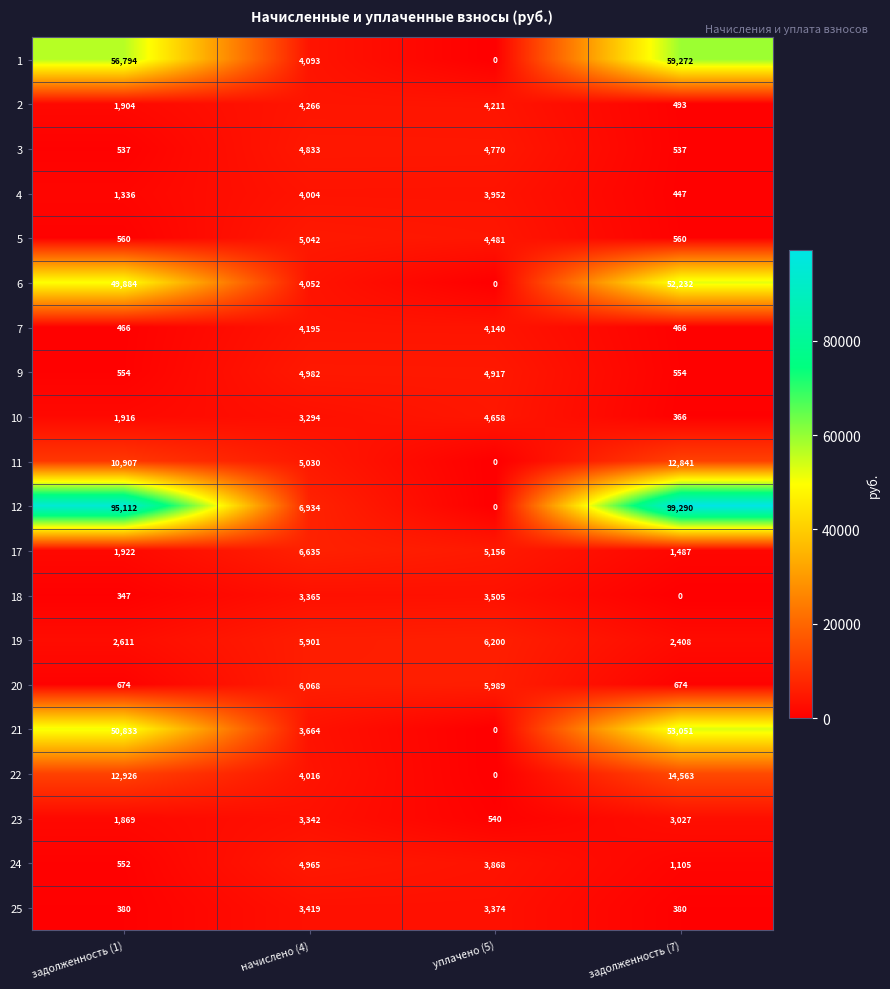

What is the sum of all 10 values?

10234